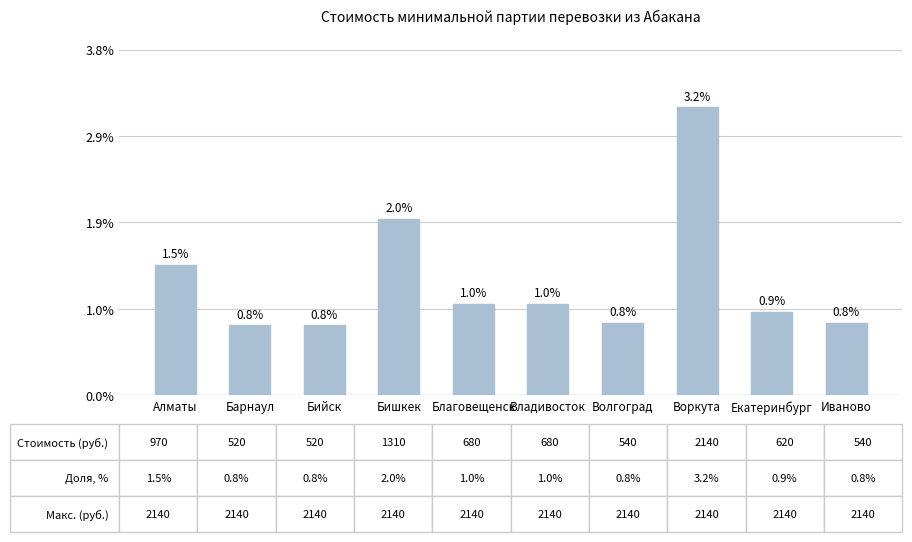

Does the chart contain stacked bars?

No